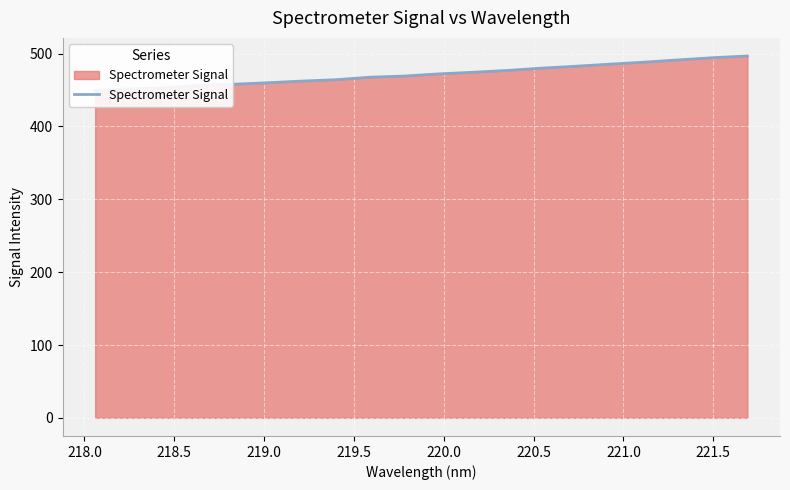

True or false: there are more than 2 points higher than both neighbors.

False